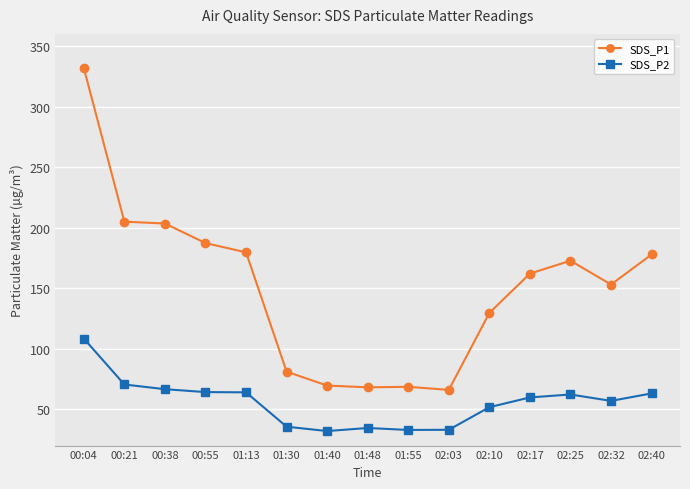

In SDS_P1, how many points are higher than both neighbors (excluding endpoints)?

2